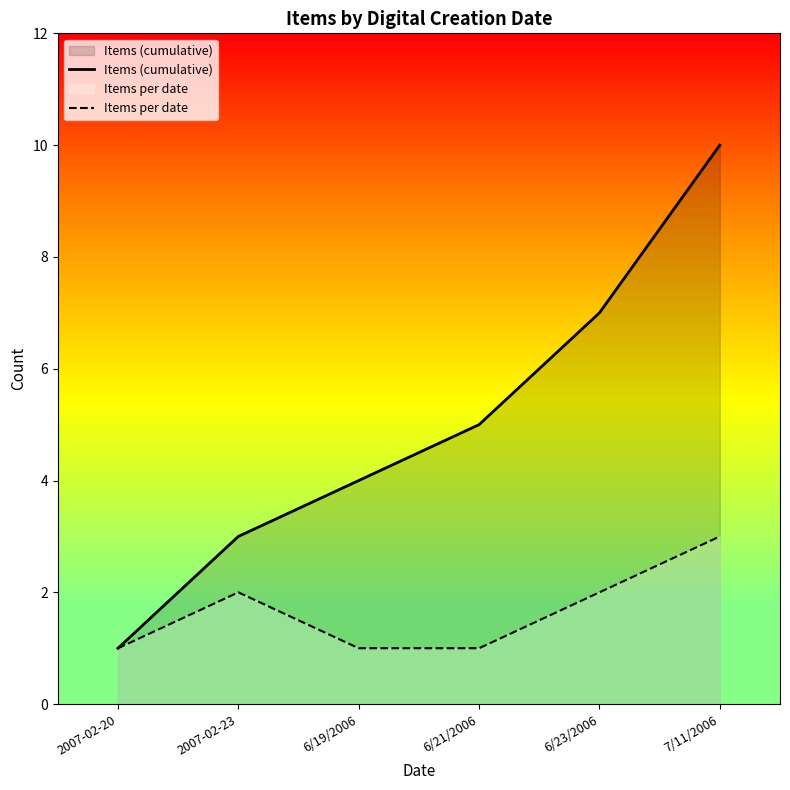

Rank the series by their maximum value, from lowest to highest.

Items per date, Items (cumulative)